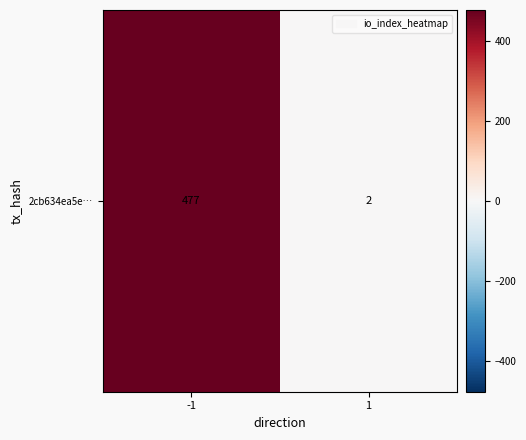

Rank the categories by value from highest to lowest.

-1, 1